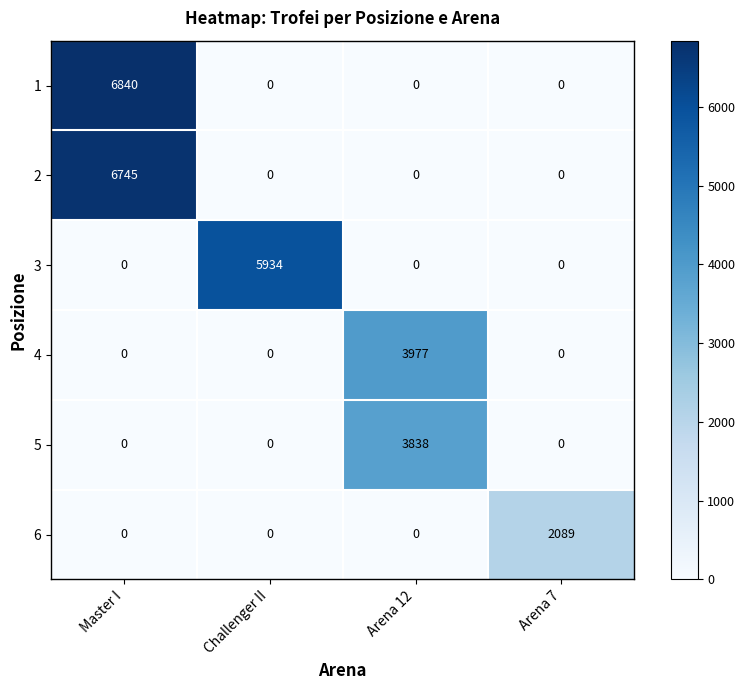

True or false: 6 has a value of 1007 at Arena 12.

False